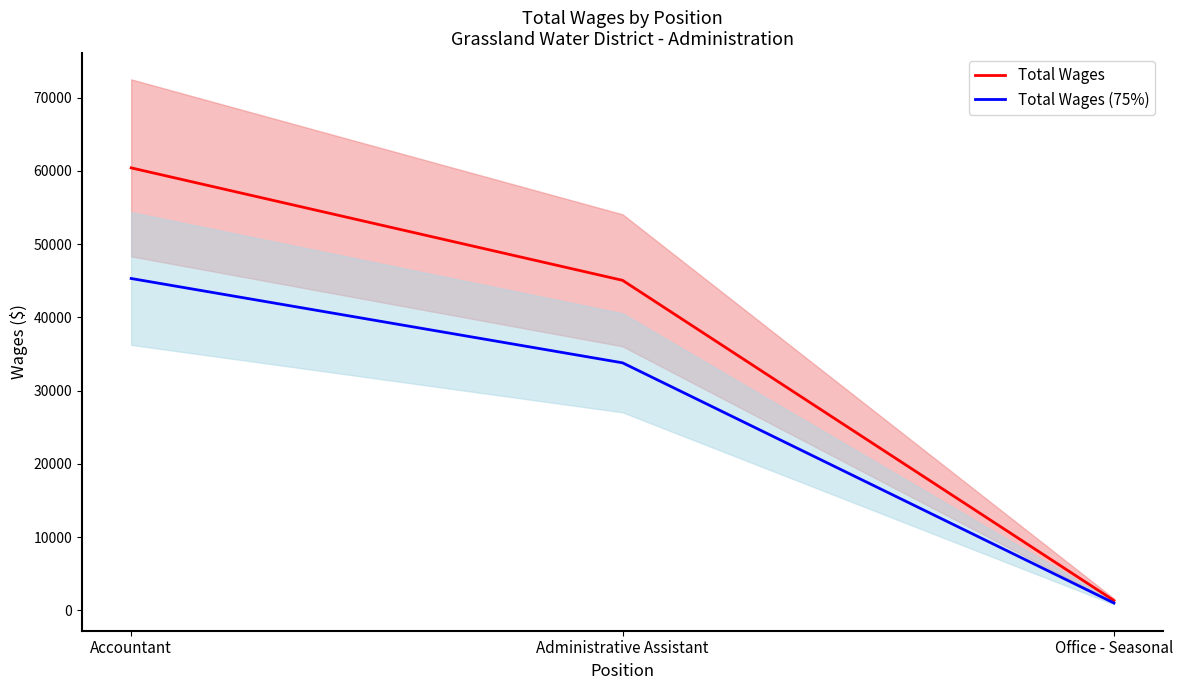

What is the average value of the Total Wages (75%) series?

26700